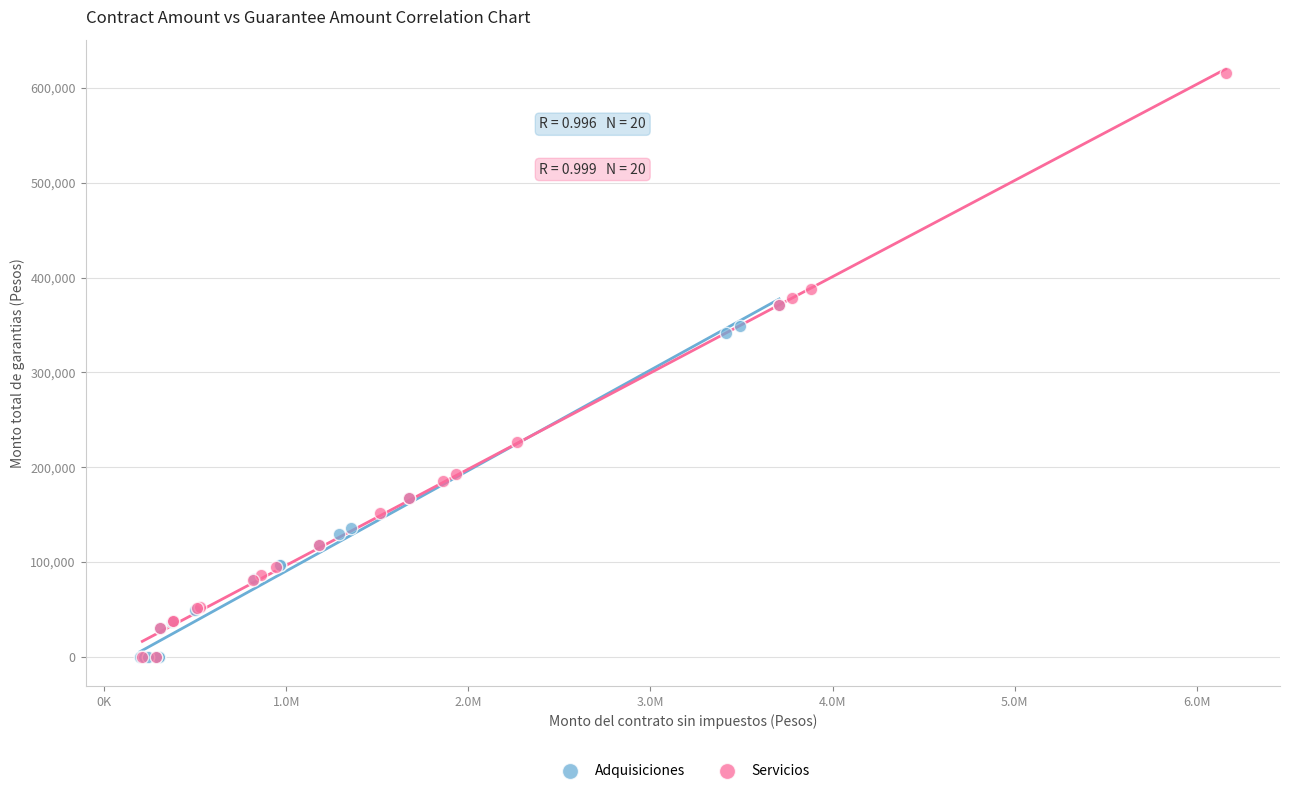

What are all the series names shown in the legend?

Adquisiciones, Servicios